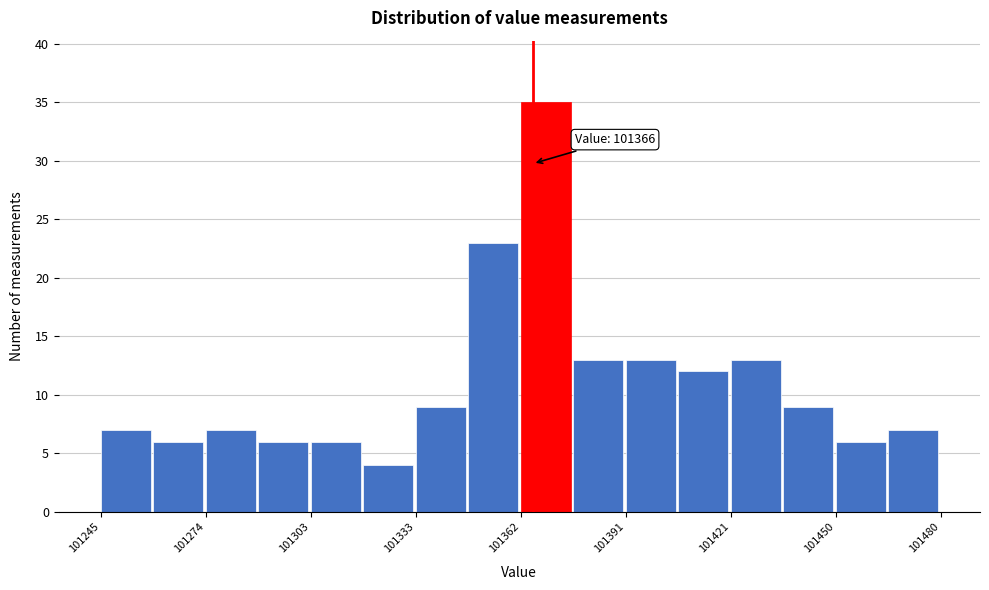

Read against the x-axis, roughly where is the centre of the tallest bar?

101370